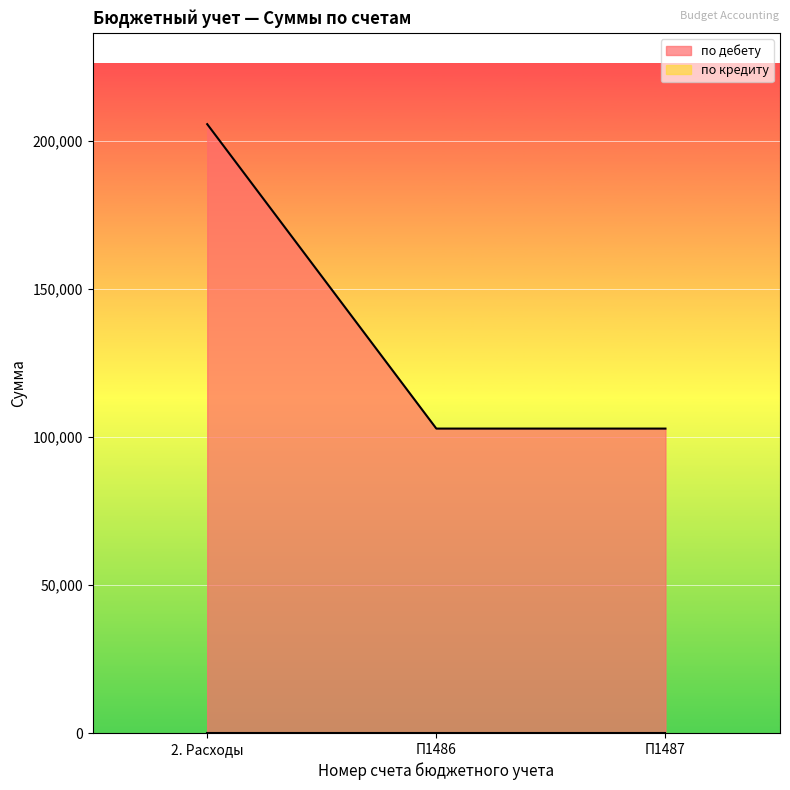

List the labels in order of value, largest first.

2. Расходы, П1486, П1487